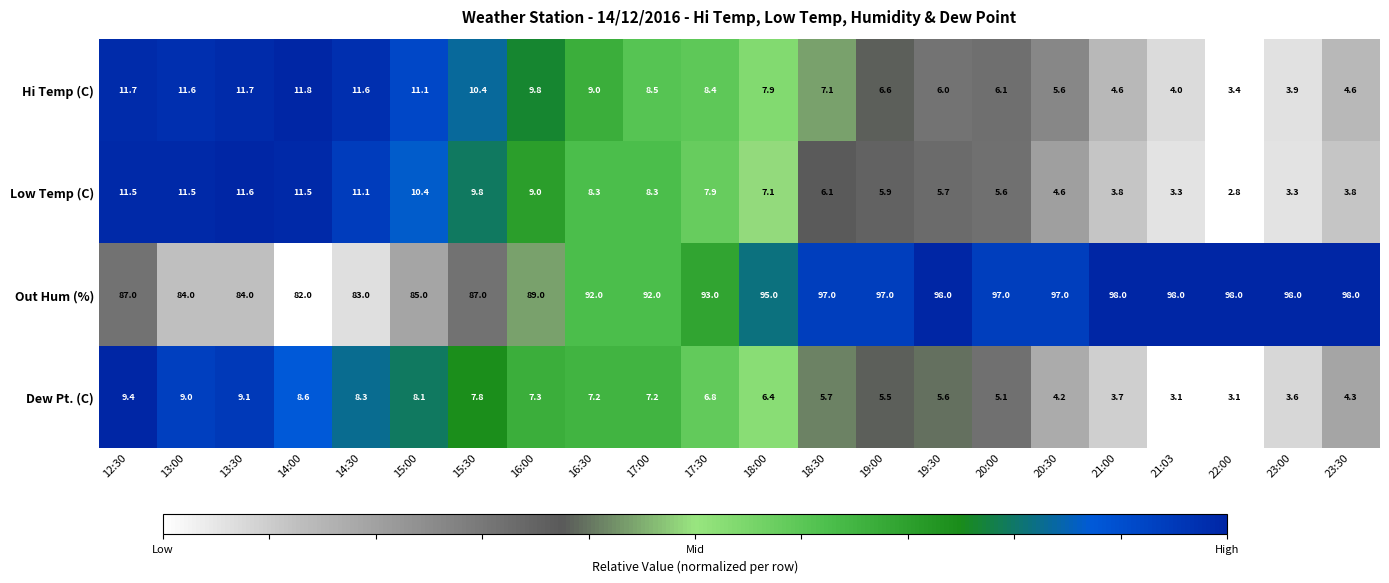

Where is Dew Pt. (C) nearest to the value 6?

18:30